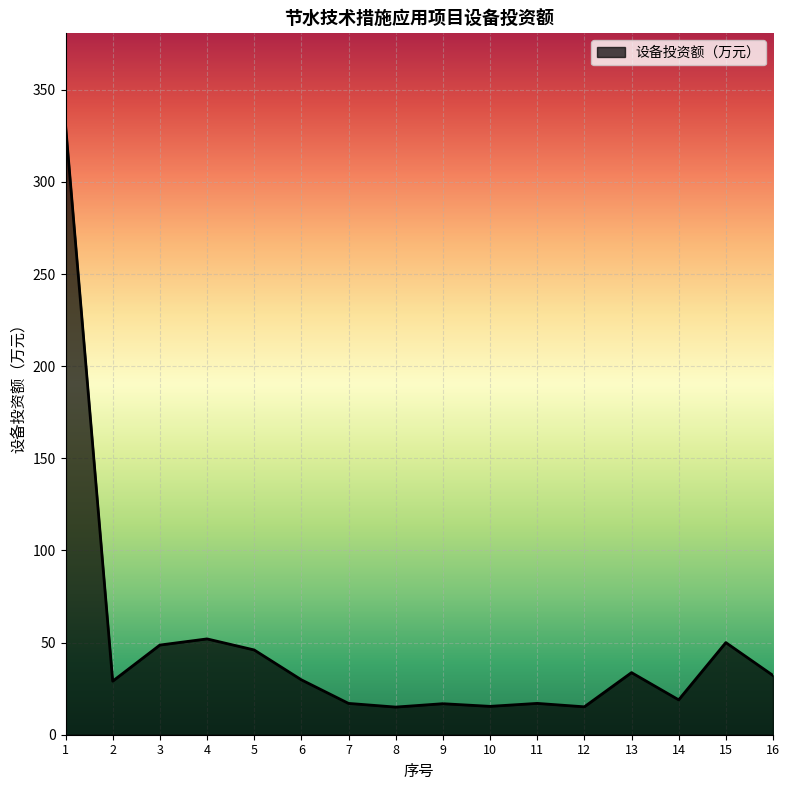

Is it true that the value at 13 is 33.7?

True